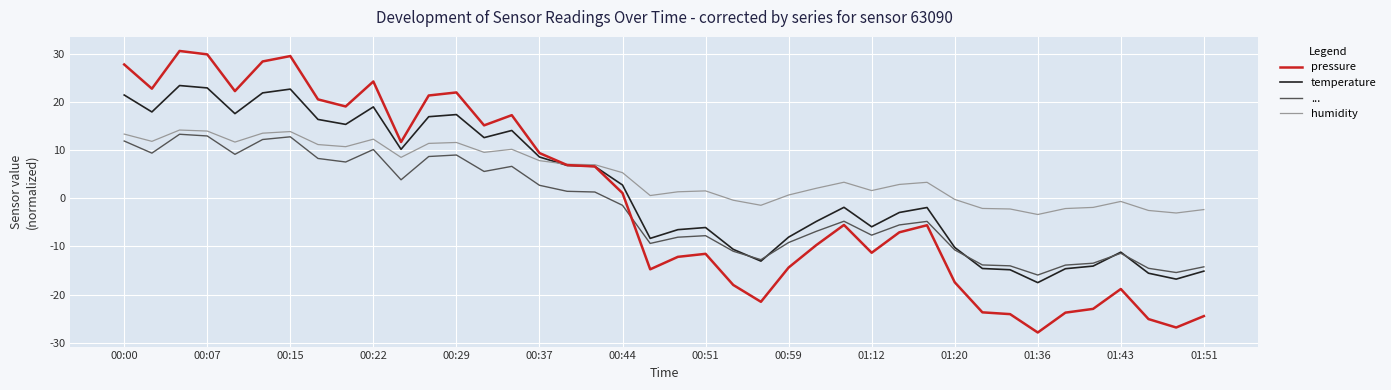

What is the highest value of the pressure series?

30.6